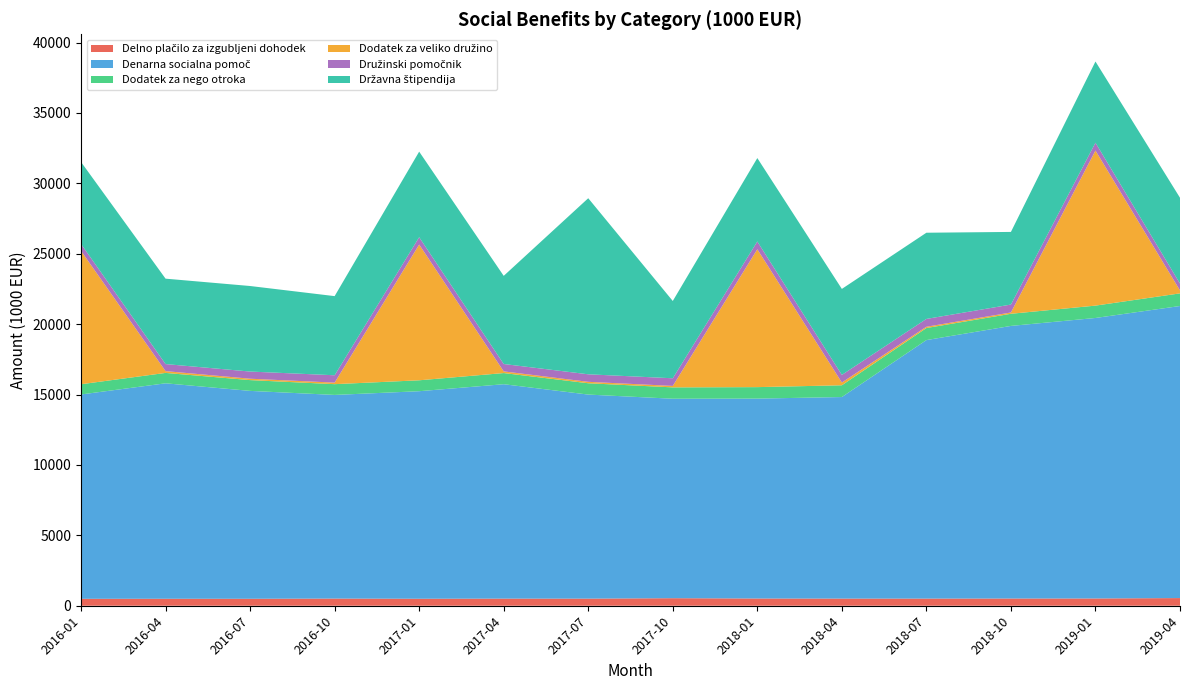

Reading right to left, transcribe all the data shown in this chart.

Delno plačilo za izgubljeni dohodek: 544.7	516.3	513.4	508.1	508.1	514.0	535.9	505.5	506.2	496.5	509.6	494.6	495.6	492.3
Denarna socialna pomoč: 20746.3	19924.0	19362.4	18361.2	14315.9	14198.6	14168.2	14493.6	15228.8	14741.8	14464.4	14766.6	15304.1	14514.5
Dodatek za nego otroka: 896.7	878.1	861.9	856.4	835.7	815.6	806.4	804.6	792.6	775.3	764.7	765.6	738.6	726.9
Dodatek za veliko družino: 209.5	11014.8	93.1	91.0	196.2	9793.6	104.0	101.2	118.9	9642.2	109.5	99.2	126.6	9472.9
Družinski pomočnik: 488.6	556.8	562.6	555.6	540.5	551.2	542.4	534.5	524.9	522.1	522.7	508.7	501.2	493.2
Državna štipendija: 6092.1	5767.8	5158.9	6122.7	6107.9	5924.5	5489.7	12506.8	6260.1	6077.3	5621.2	6075.8	6066.1	5821.5